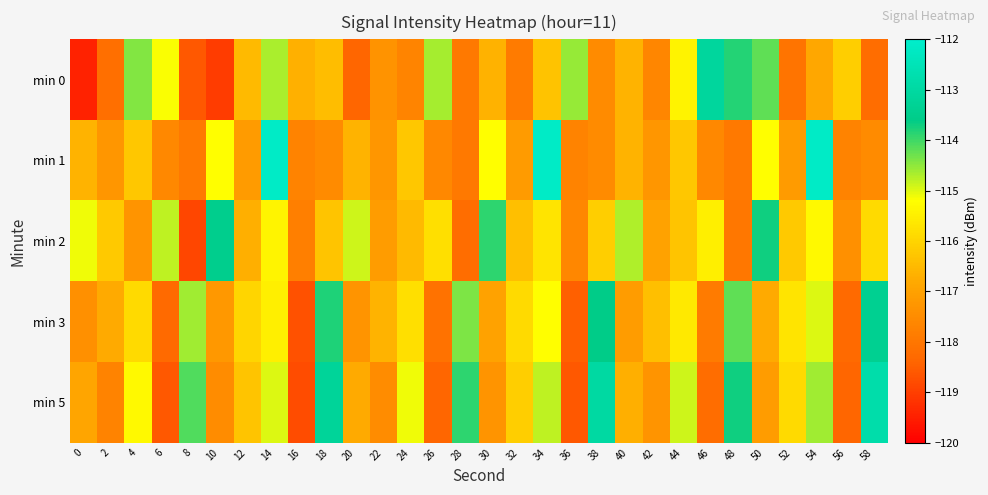

Which series has the largest total across all categories?

min 2